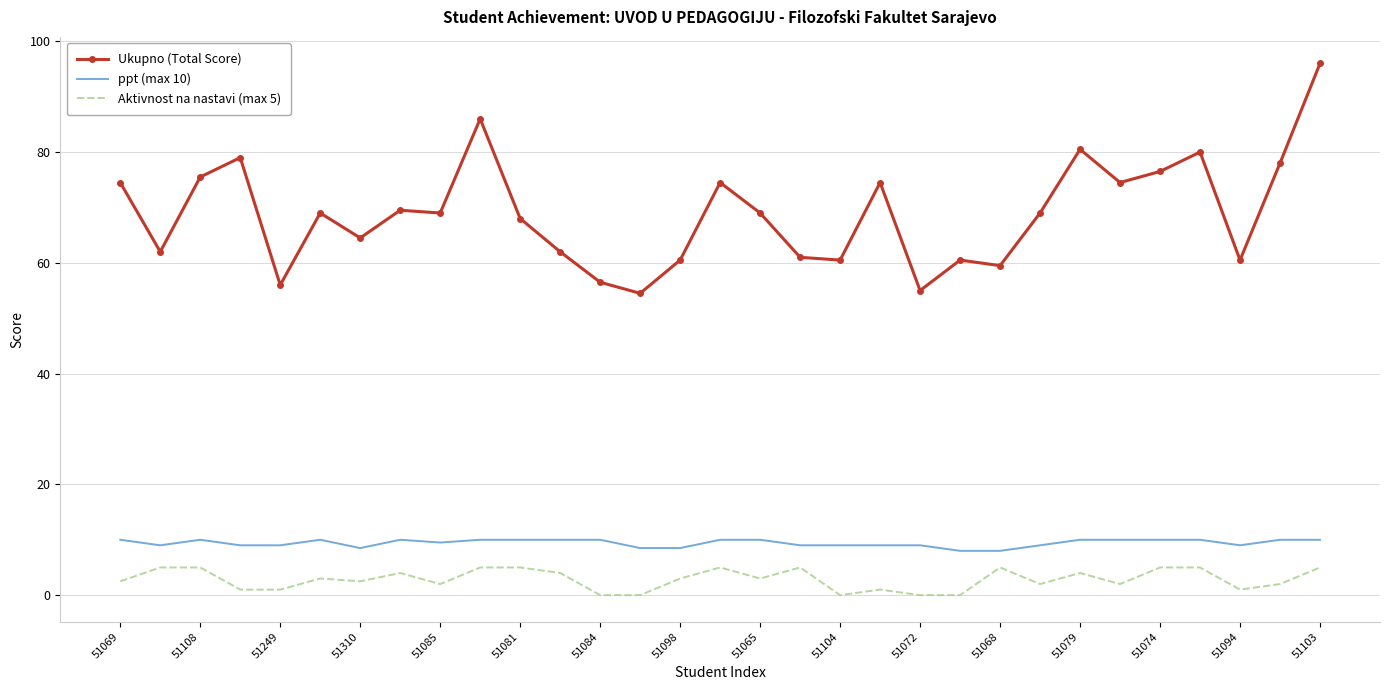

Which series has the largest total across all categories?

Ukupno (Total Score)